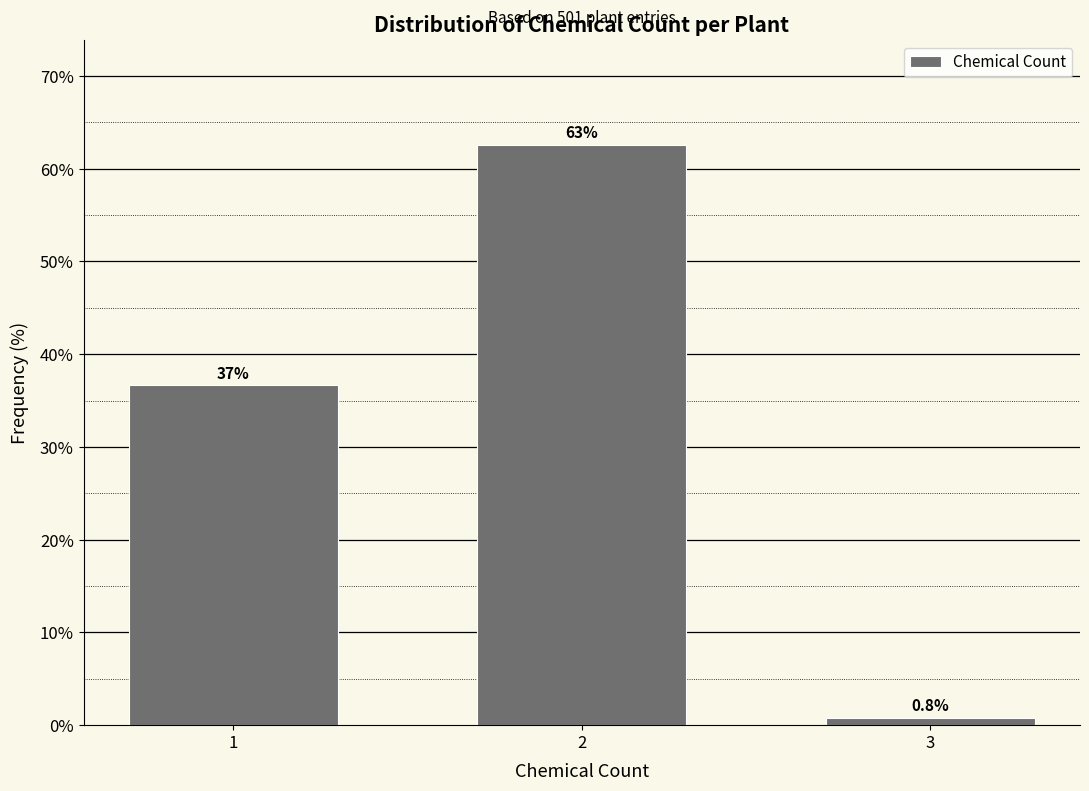

How many bars are there in total?

3